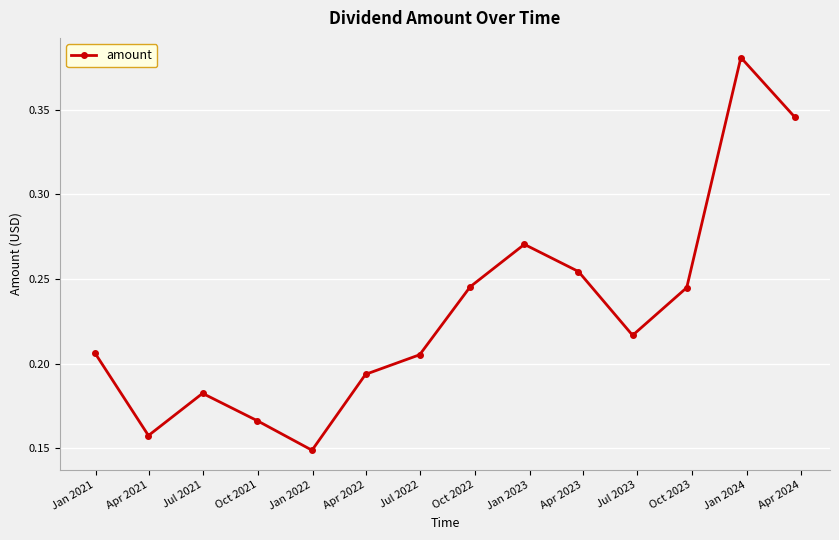

True or false: the data has more than 2 interior local peaks.

True